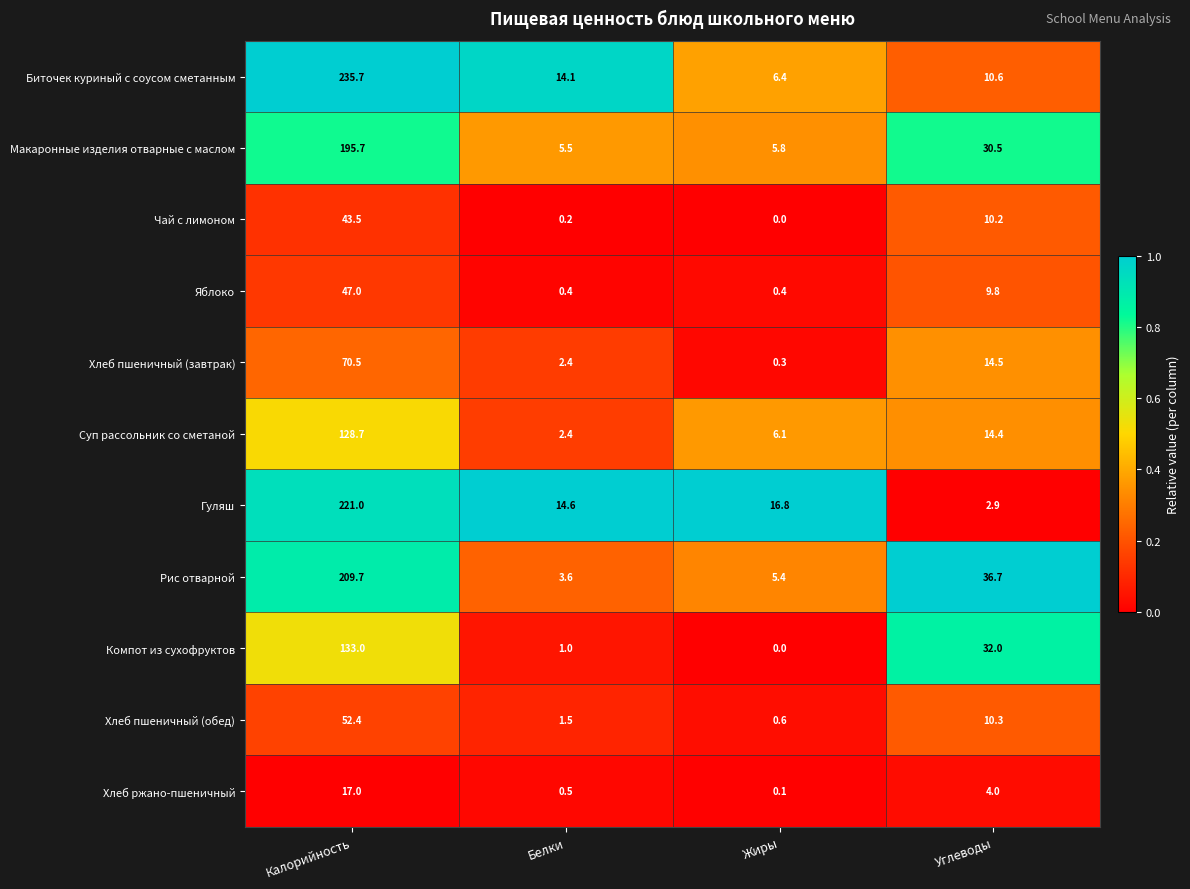

At which category is the sum across all series the highest?

Калорийность